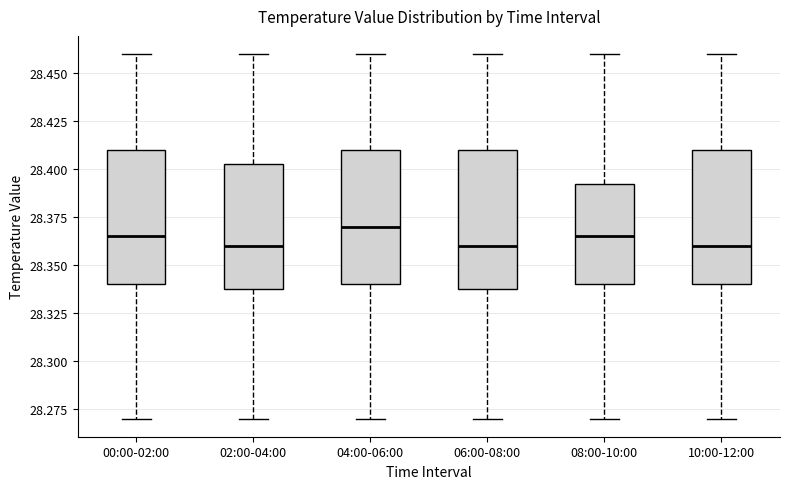

Reading left to right, transcribe this box plot: for each box, give where its median line is, the range the box spans, and where its two whiskers end, as read against the y-axis. The values are not printed on the chart, so give them approximately, as read against the axis.

00:00-02:00: median 28.365, box 28.340 to 28.410, whiskers 28.270 to 28.460
02:00-04:00: median 28.360, box 28.340 to 28.405, whiskers 28.270 to 28.460
04:00-06:00: median 28.370, box 28.340 to 28.410, whiskers 28.270 to 28.460
06:00-08:00: median 28.360, box 28.340 to 28.410, whiskers 28.270 to 28.460
08:00-10:00: median 28.365, box 28.340 to 28.395, whiskers 28.270 to 28.460
10:00-12:00: median 28.360, box 28.340 to 28.410, whiskers 28.270 to 28.460